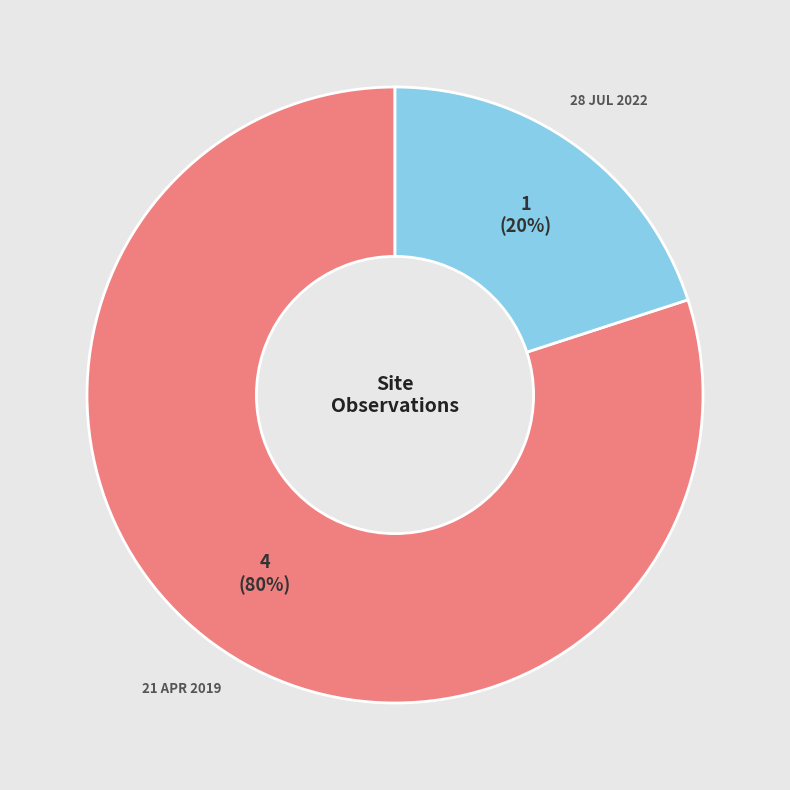

How many slices are in this pie chart?

2